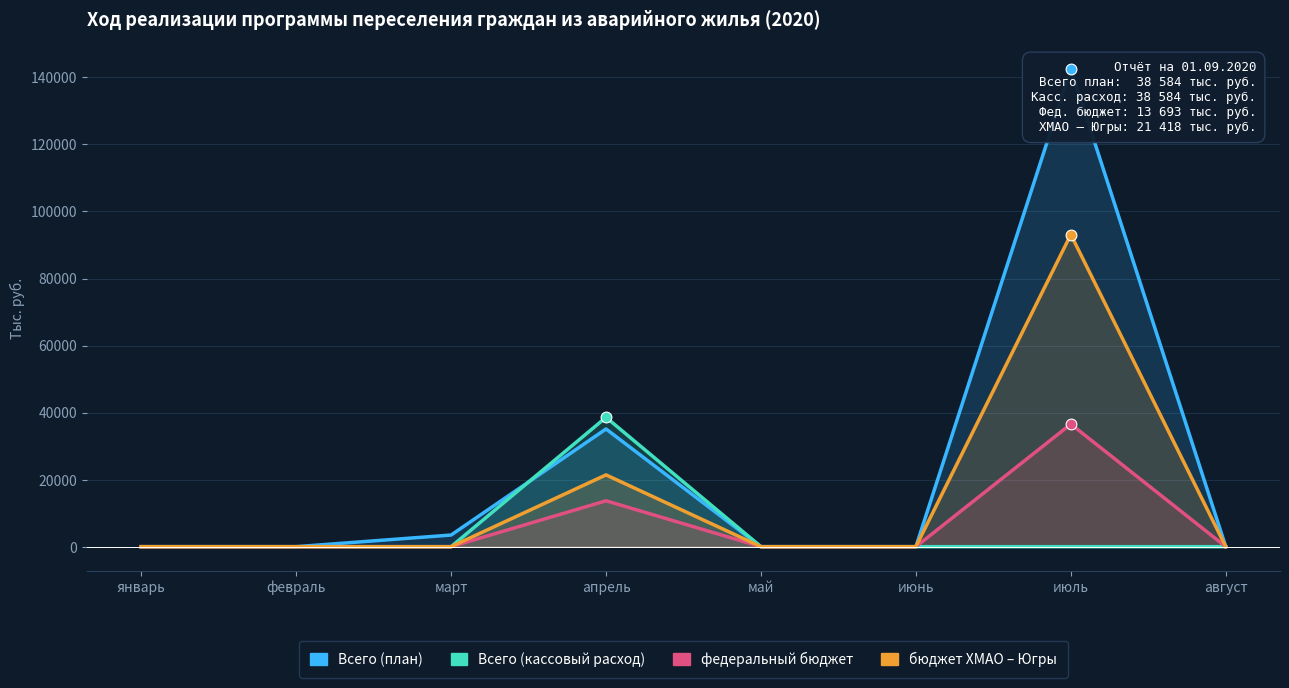

What are all the series names shown in the legend?

Всего (план), Всего (кассовый расход), федеральный бюджет, бюджет ХМАО – Югры